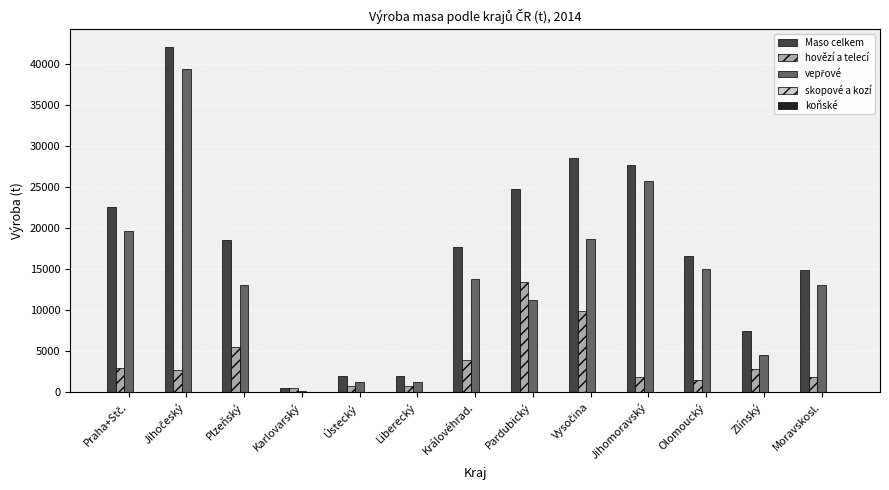

How many distinct data groups are displayed?

5